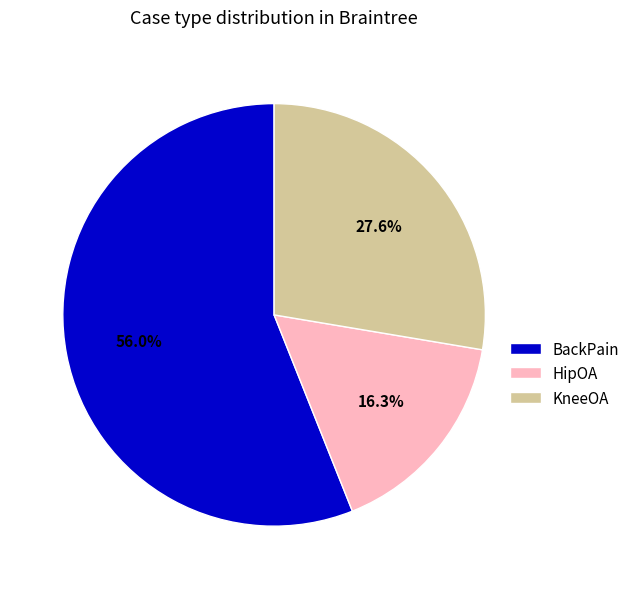

Which category has the smallest portion of the pie?

HipOA